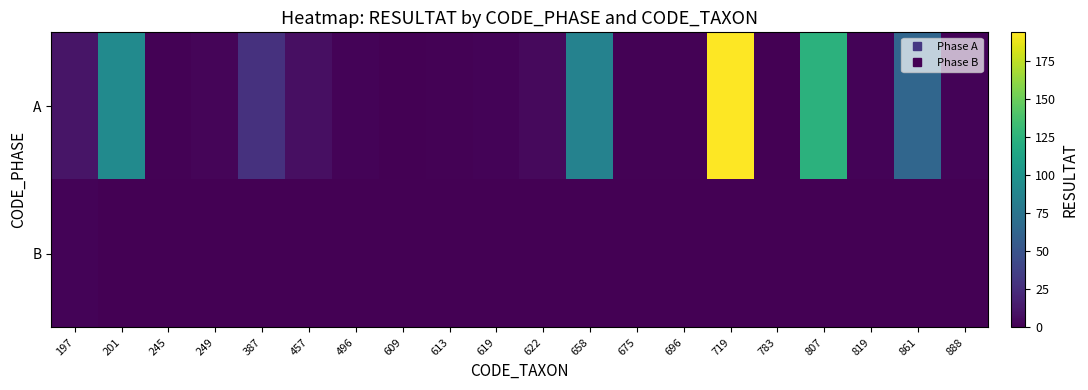

Which series has the widest spread of values?

row_0